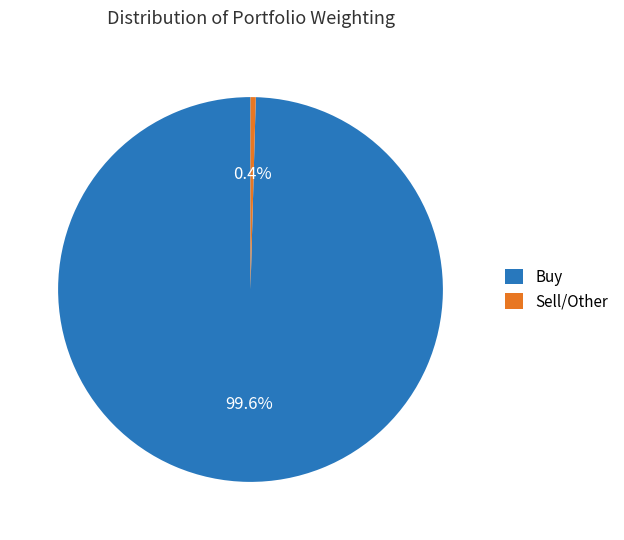

Which slice is the smallest?

Sell/Other